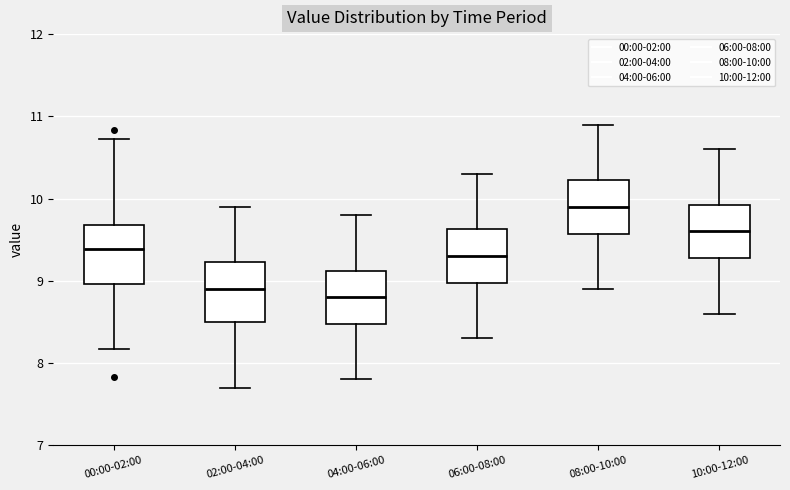

Reading left to right, transcribe this box plot: for each box, give where its median line is, the range the box spans, and where its two whiskers end, as read against the y-axis. The values are not printed on the chart, so give them approximately, as read against the axis.

00:00-02:00: median 9.4, box 9.0 to 9.7, whiskers 8.2 to 10.7
02:00-04:00: median 8.9, box 8.5 to 9.2, whiskers 7.7 to 9.9
04:00-06:00: median 8.8, box 8.5 to 9.1, whiskers 7.8 to 9.8
06:00-08:00: median 9.3, box 9.0 to 9.6, whiskers 8.3 to 10.3
08:00-10:00: median 9.9, box 9.6 to 10.2, whiskers 8.9 to 10.9
10:00-12:00: median 9.6, box 9.3 to 9.9, whiskers 8.6 to 10.6